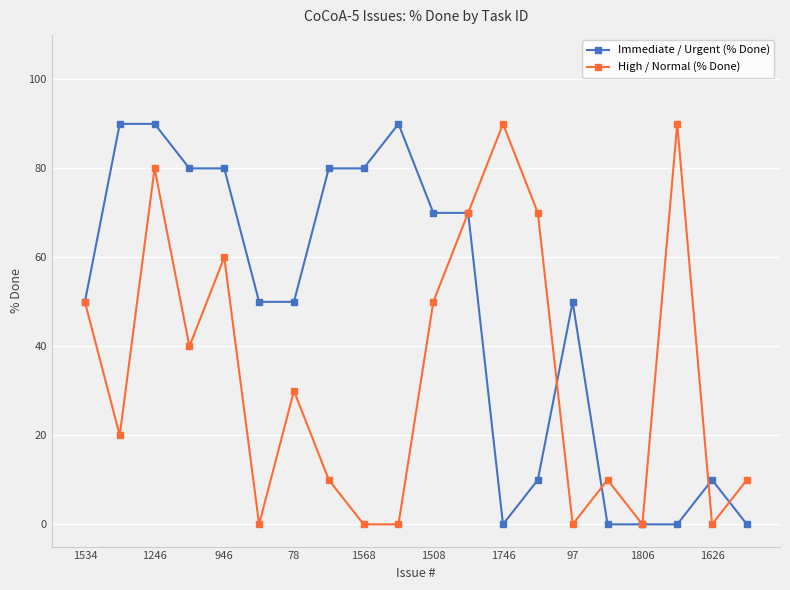

How many series are shown in this chart?

2